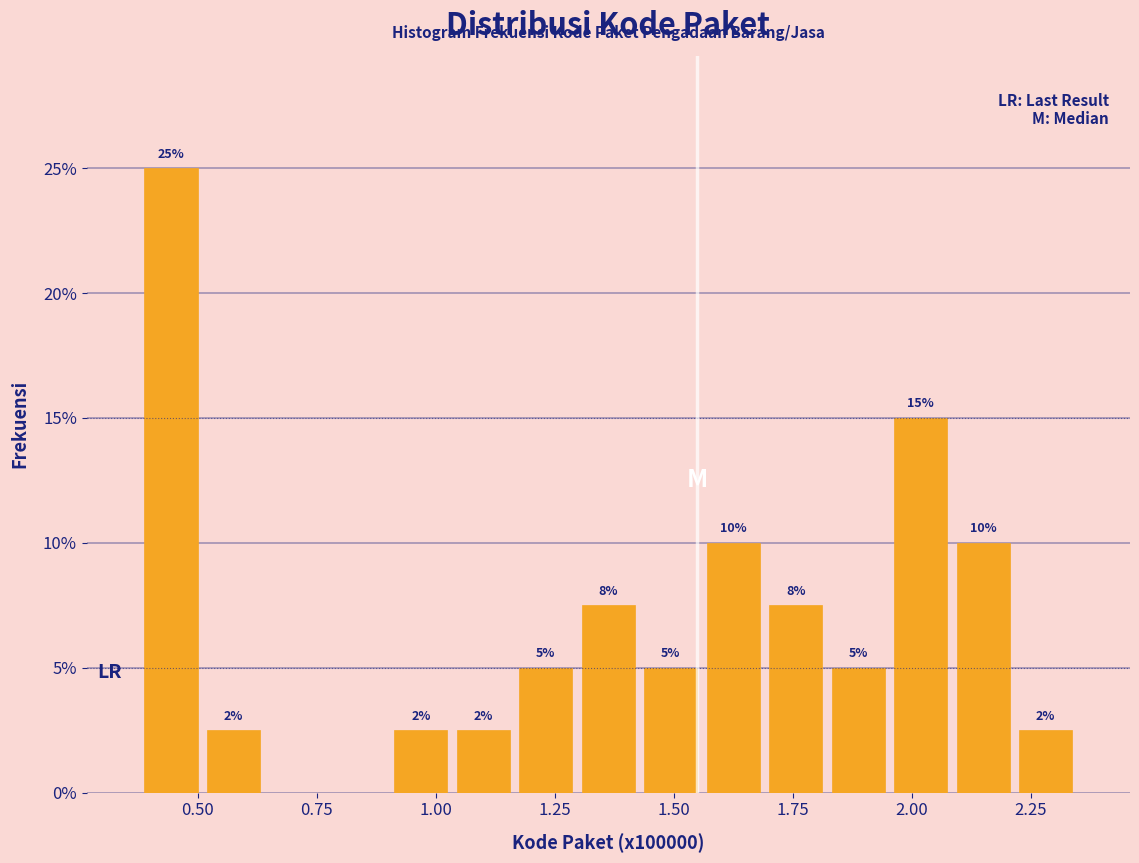

Around what value on the x-axis is the tallest bar? Give the approximate position of its centre, as read against the axis.

0.45